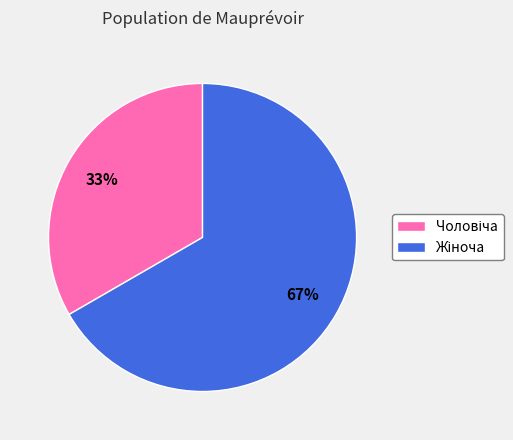

Does any single category account for the majority?

Yes